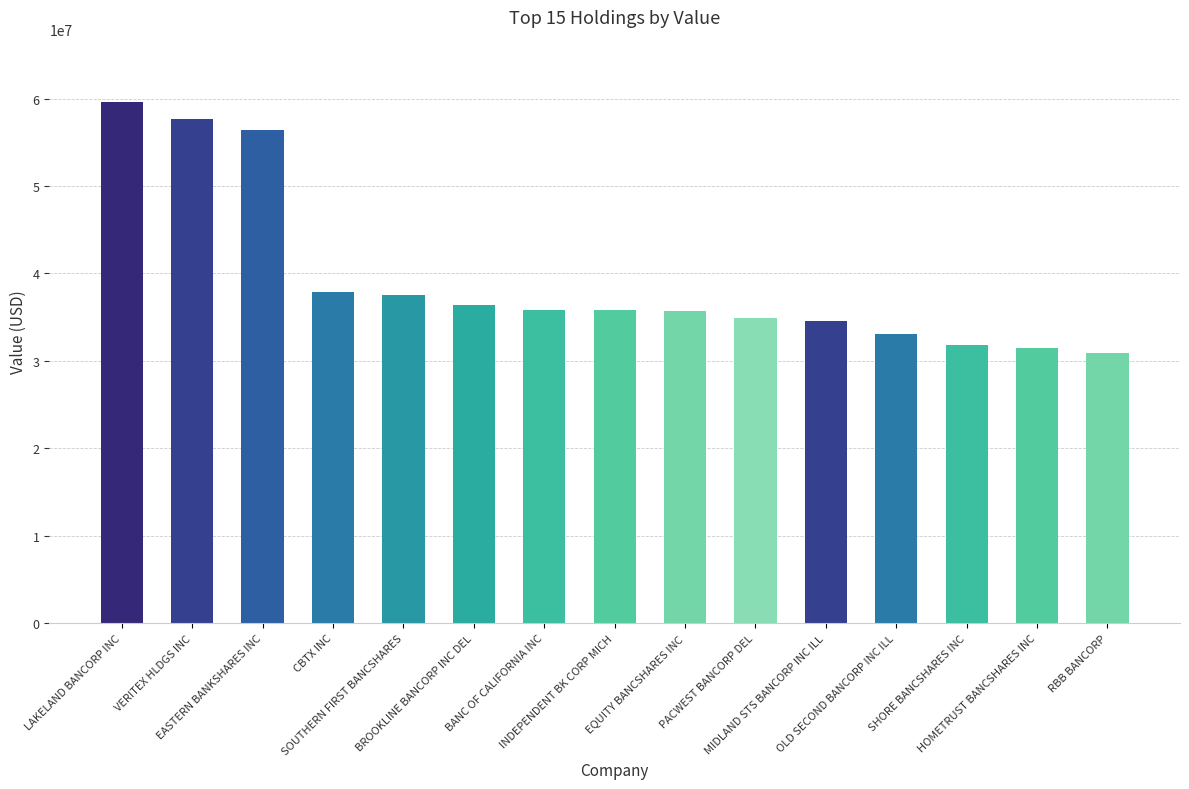

What is the value of the 4th bar from the left?

37856000